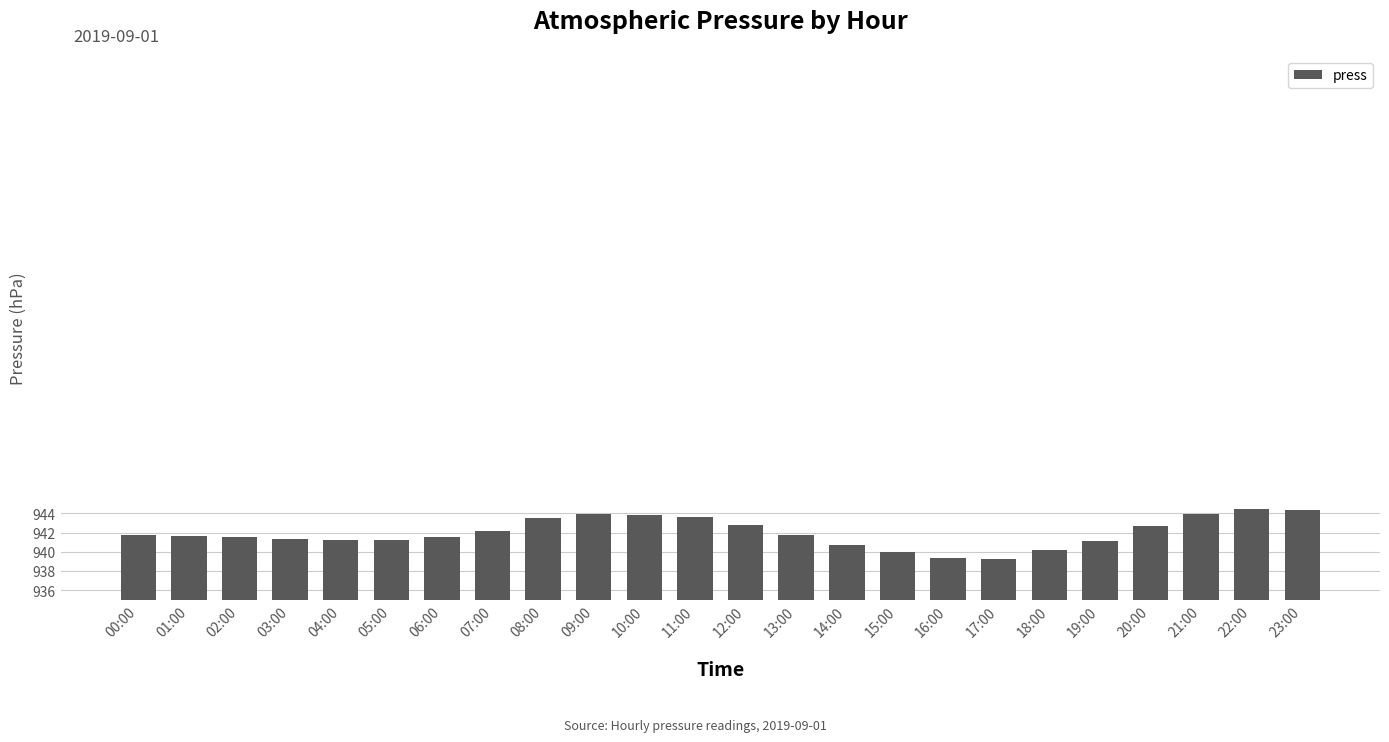

How many series are shown in this chart?

1